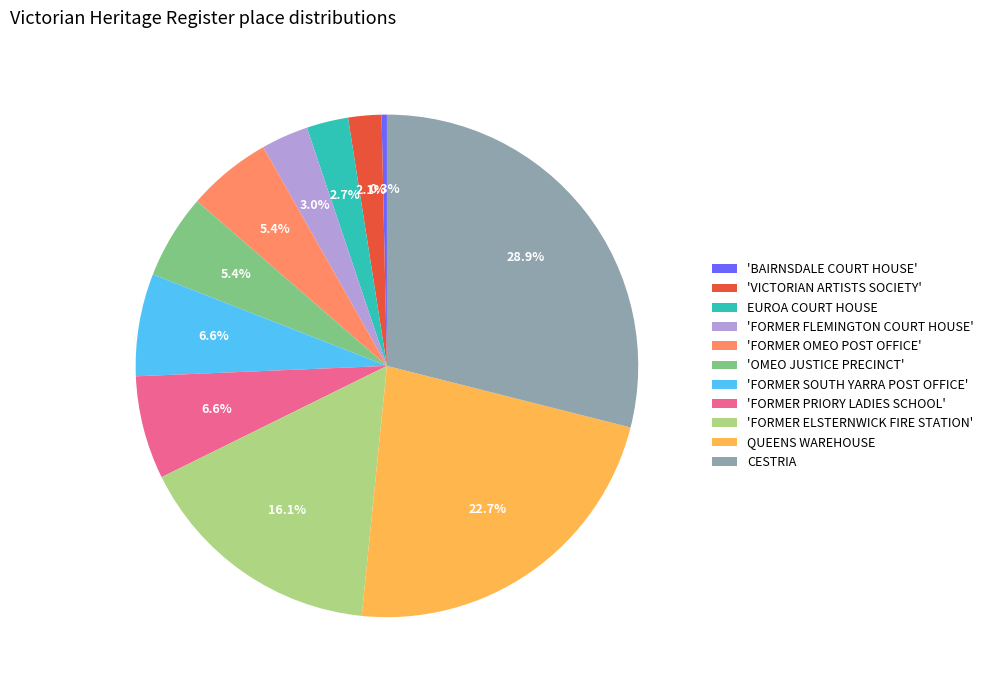

Which category has the biggest portion of the pie?

CESTRIA